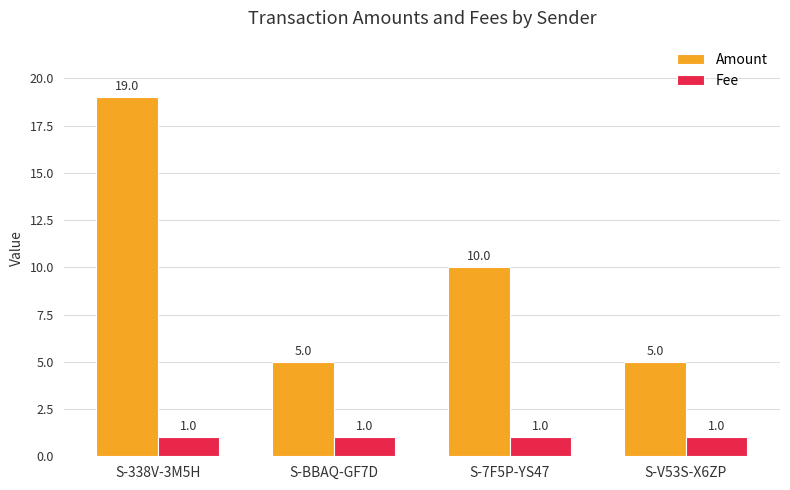

Where does the Amount series first go above 10?

S-338V-3M5H